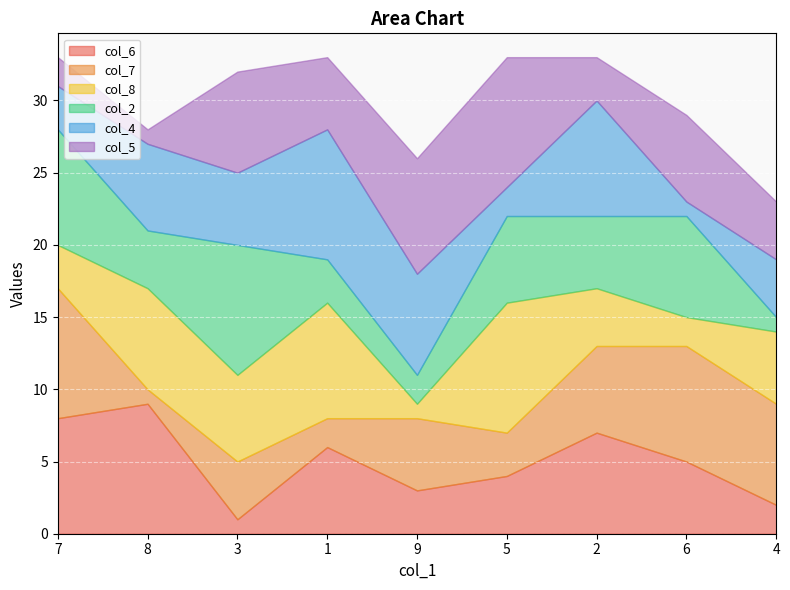

Is it true that col_6 equals 10 at 2?

False